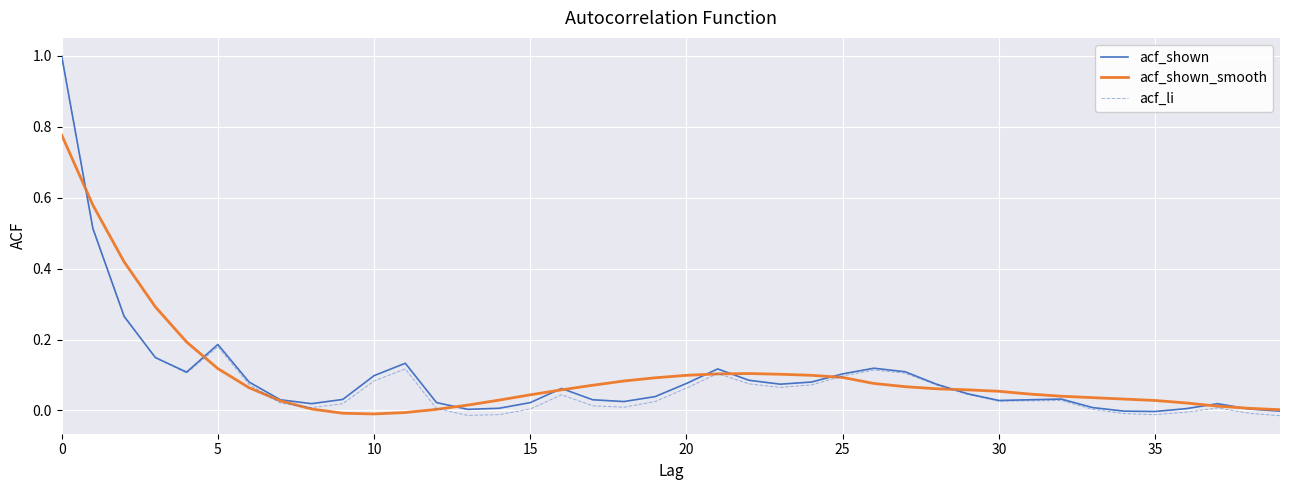

Which series has the widest spread of values?

acf_li